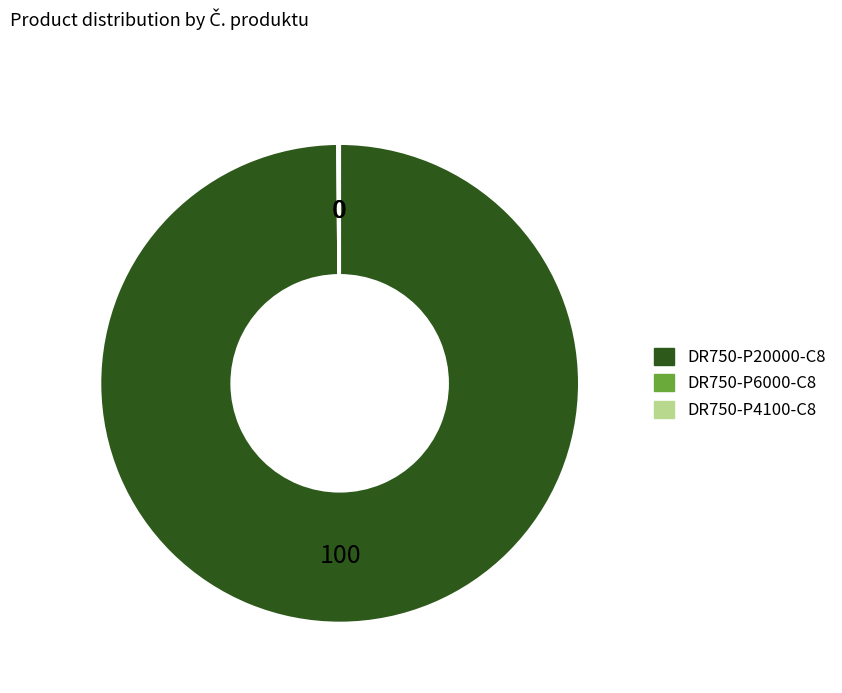

True or false: DR750-P20000-C8 accounts for 89% of the total.

False